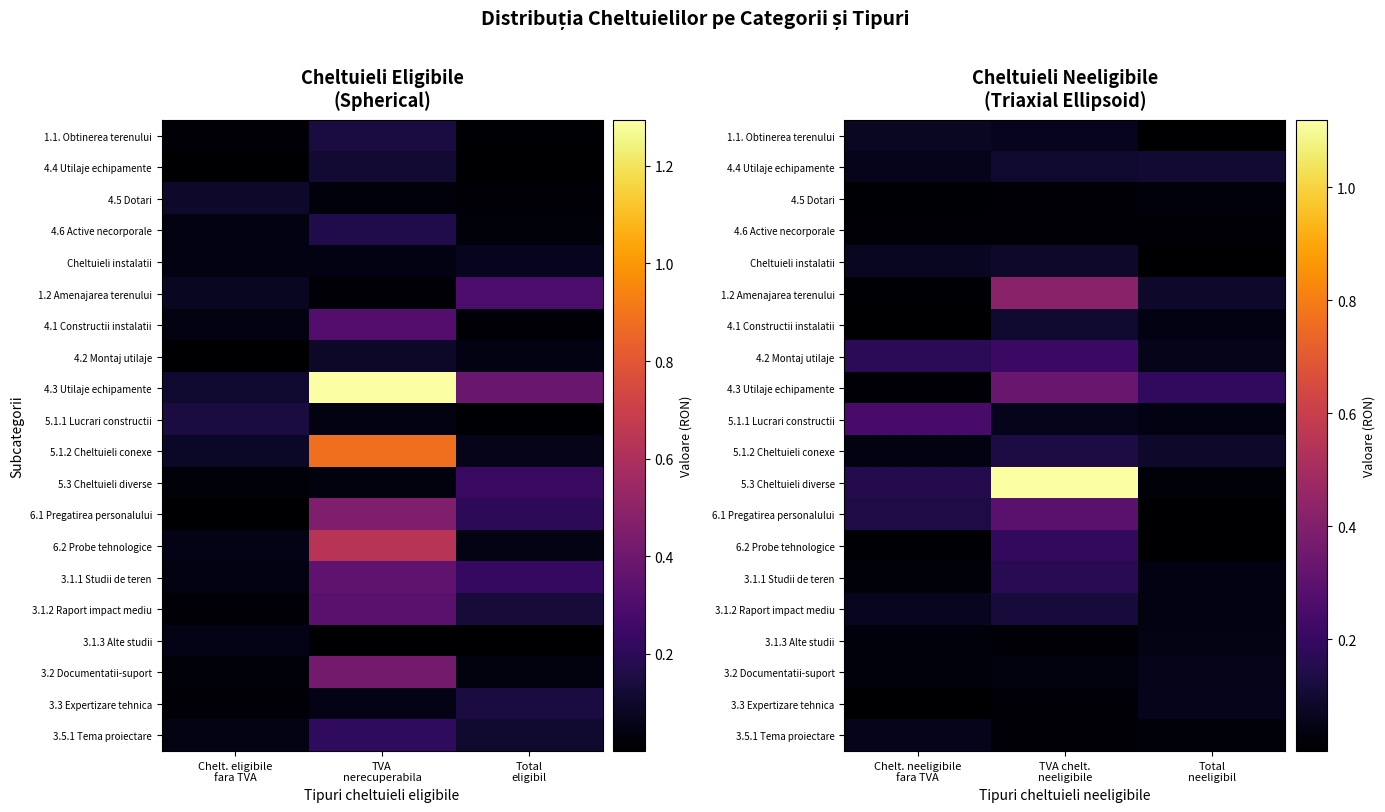

Count the number of categories in the chart.

3